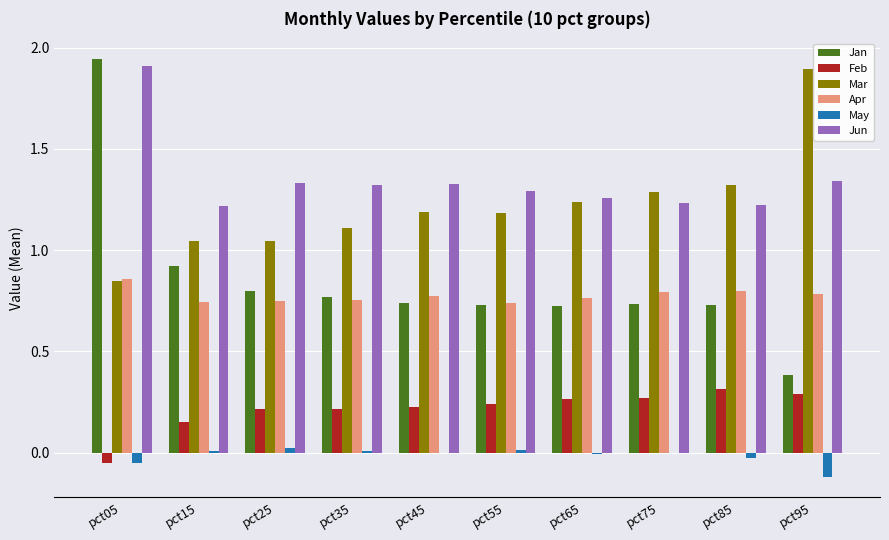

Which series changed the most between pct45 and pct95?

Mar